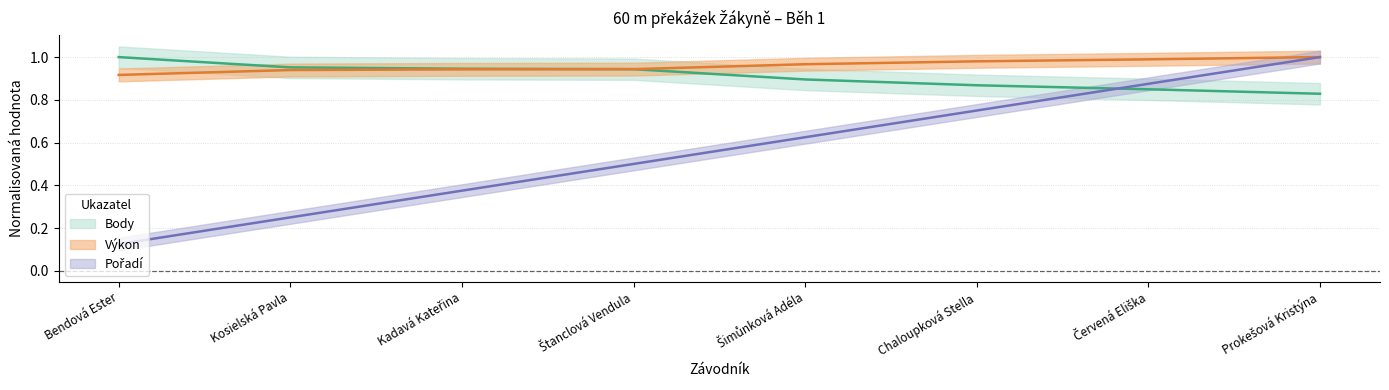

Is it true that Pořadí equals 0.5 at Štanclová Vendula?

True